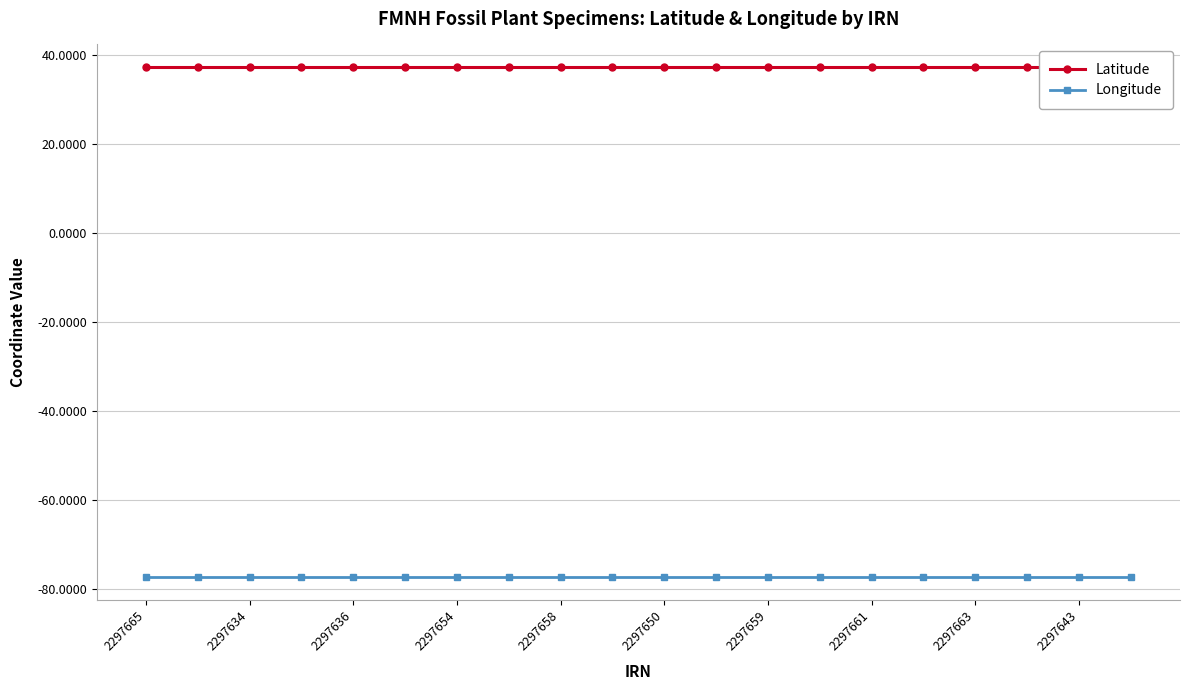

At which category is the sum across all series the highest?

2297665